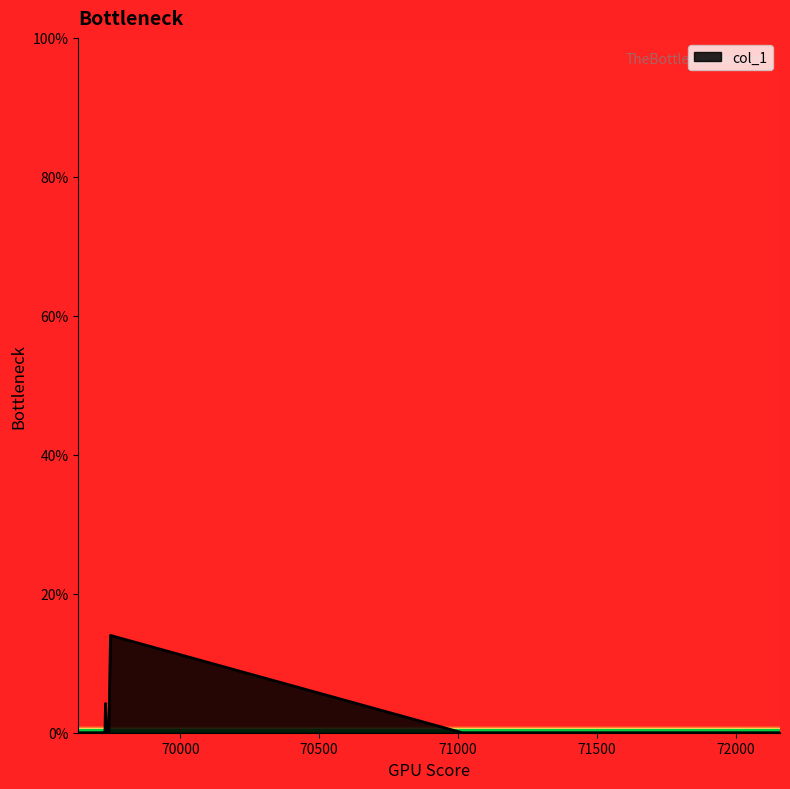

Is this an area chart (filled region under the line)?

Yes